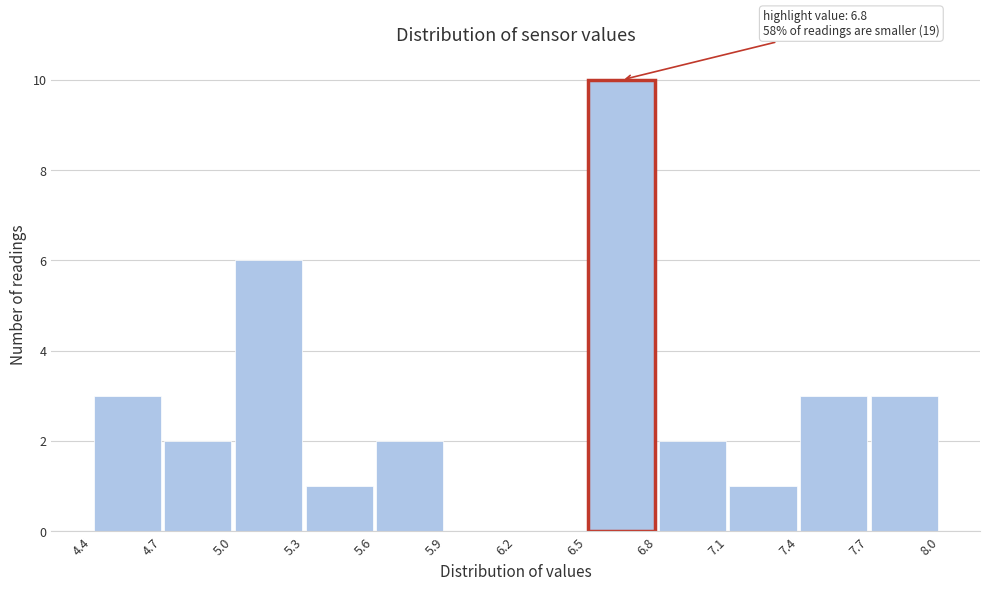

Which range on the x-axis has the tallest bar?

6.5 to 6.8